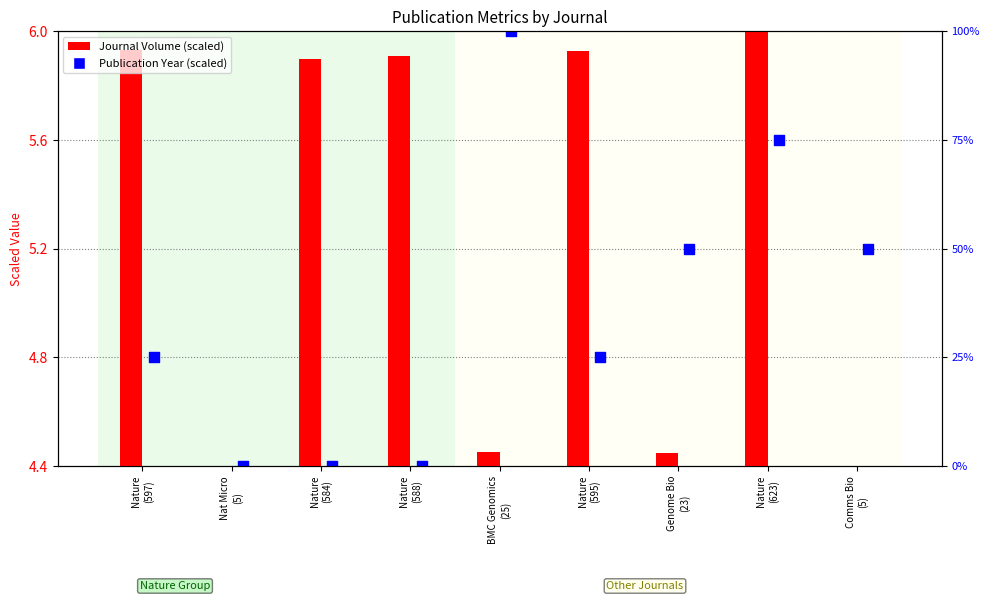

At which category is the sum across all series the highest?

Nature
(623)